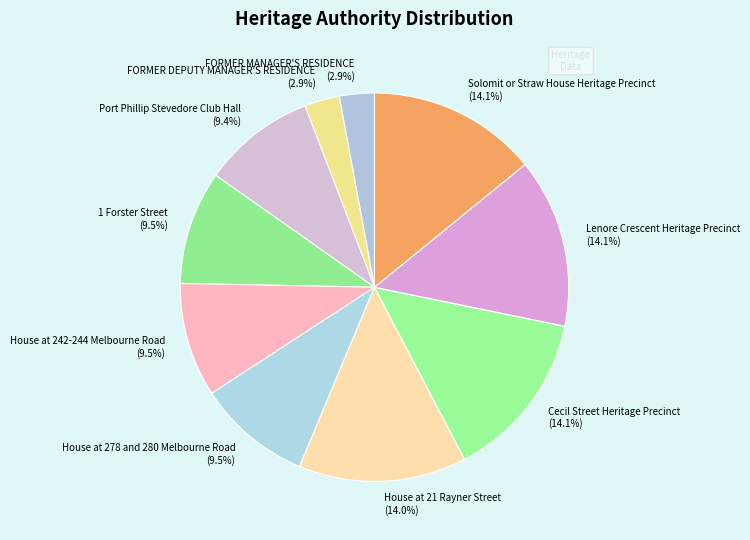

To the nearest percent, what is the combined percentage of House at 21 Rayner Street and FORMER DEPUTY MANAGER'S RESIDENCE?

17%